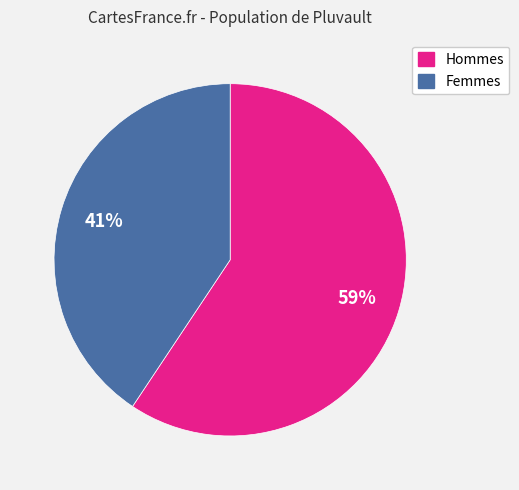

Count the number of slices in the pie.

2